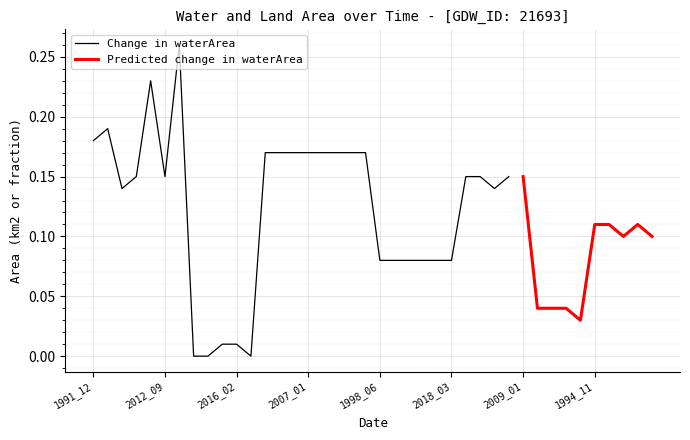

What is the sum of all waterArea values?

4.6